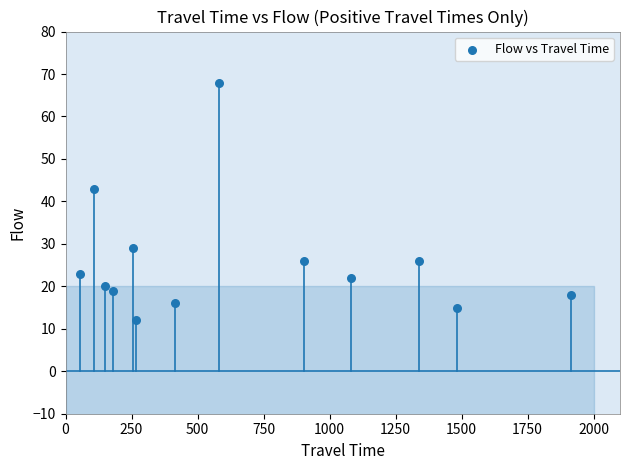

What is the range of Y values (max minus min)?

56